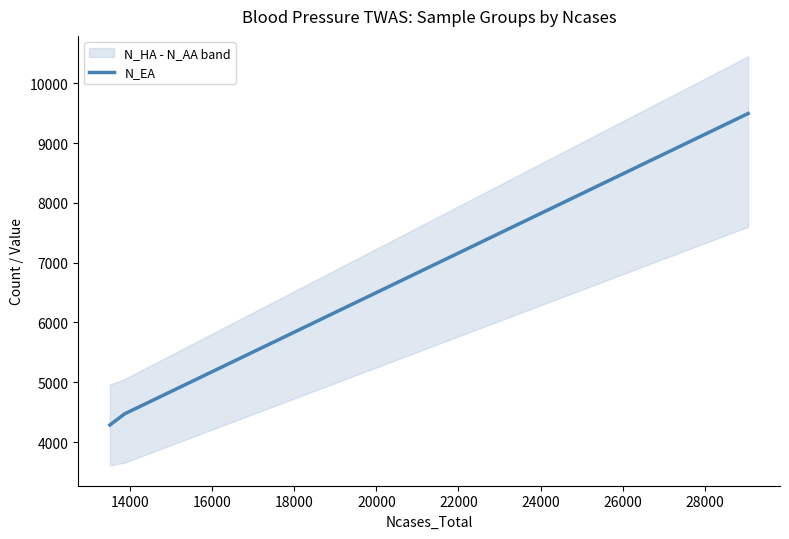

What is the minimum value for N_EA?

4287